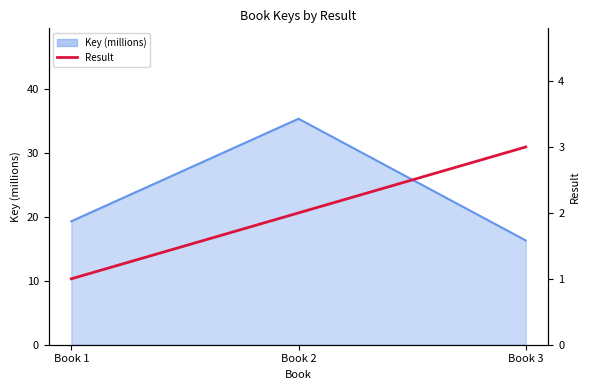

What is the minimum value shown in the chart?

1